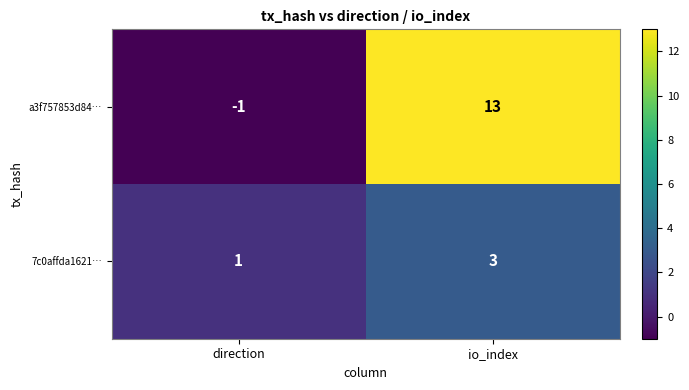

How many data points does each series have?

2